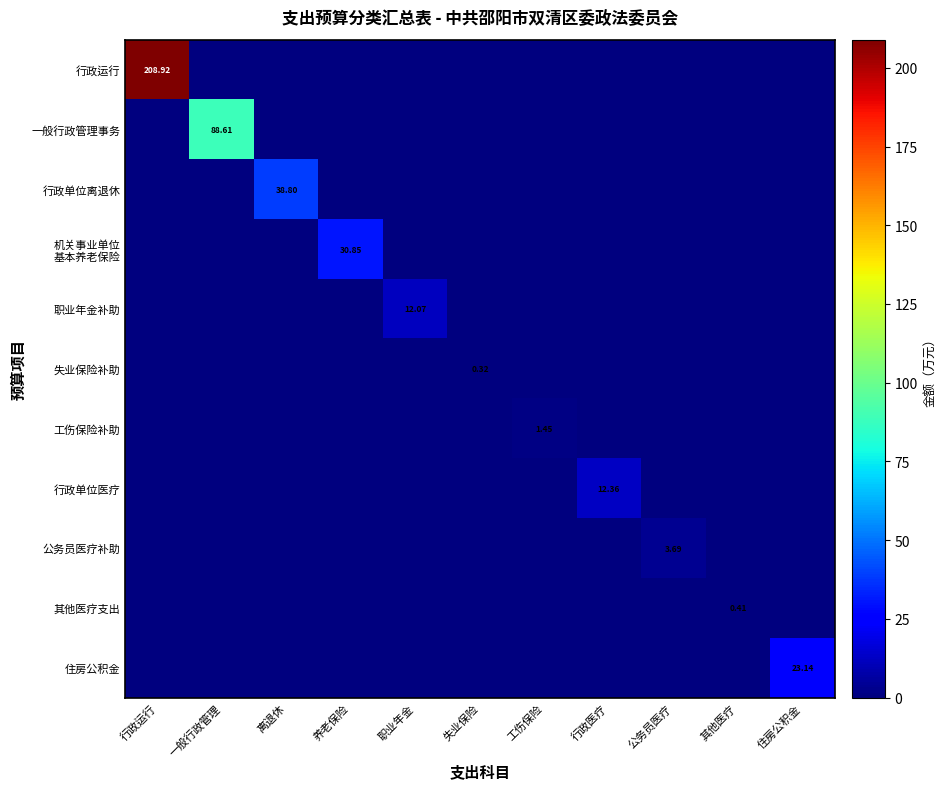

The 机关事业单位 基本养老保险 series shows -9.4 at 行政医疗. True or false?

False